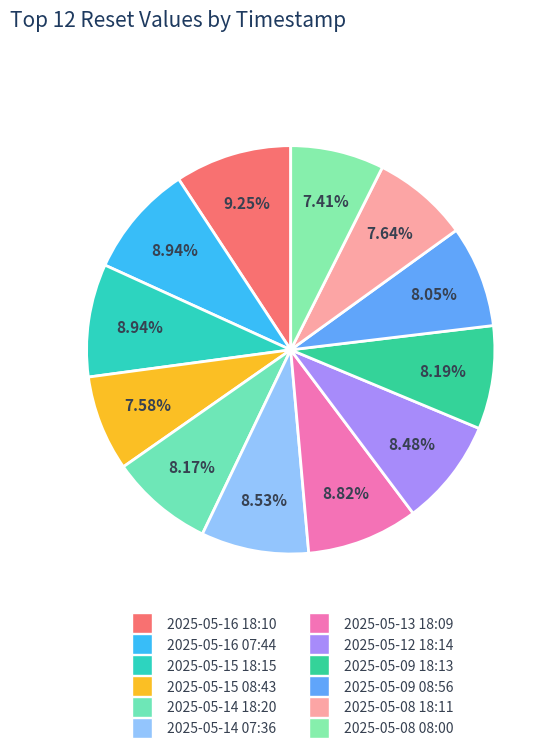

Is there a majority slice in this chart?

No